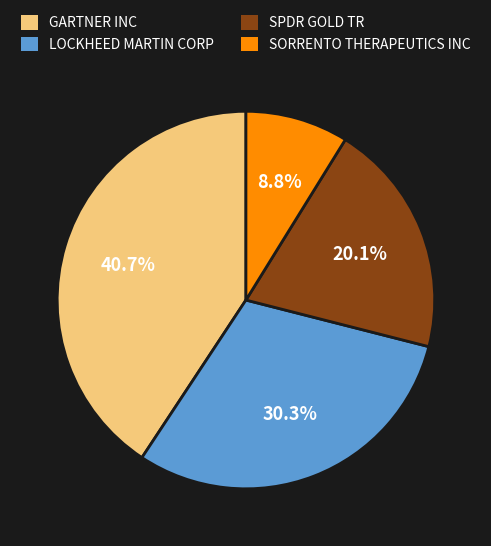

To the nearest percent, what is the combined percentage of GARTNER INC and SPDR GOLD TR?

61%